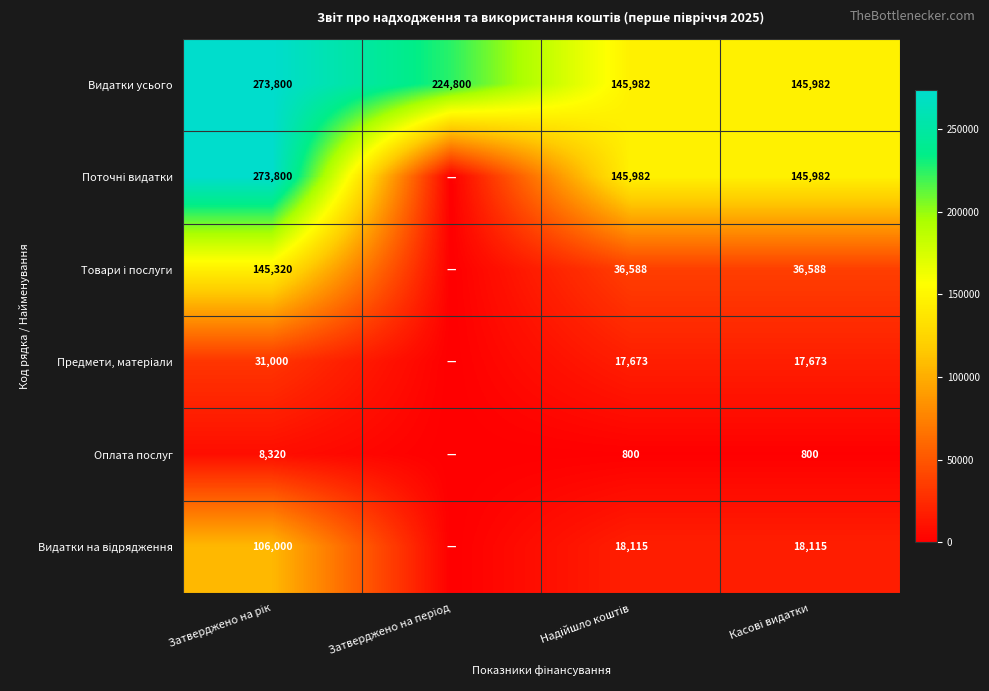

What is the sum of all Видатки усього values?

790564